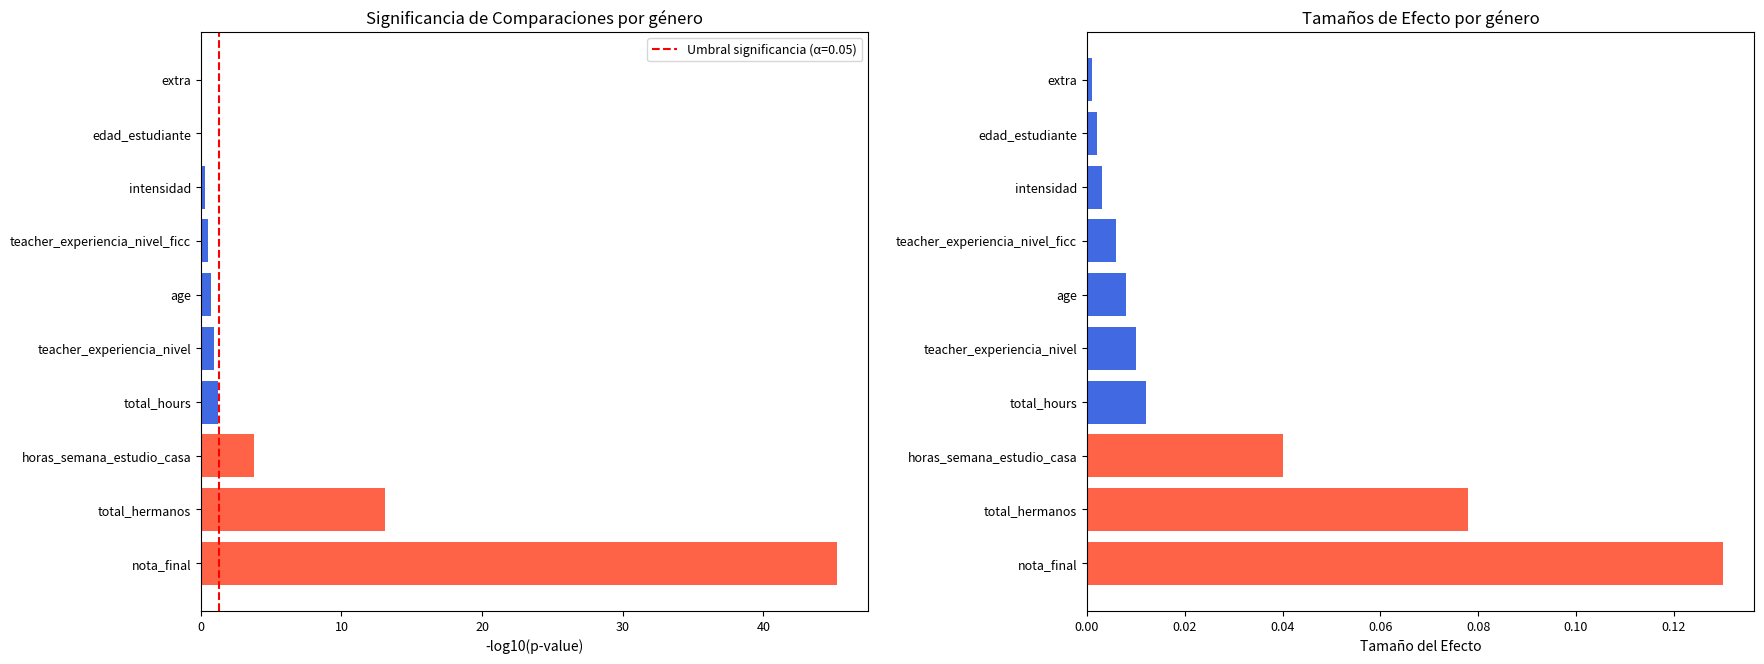

What position from the left is teacher_experiencia_nivel?

5